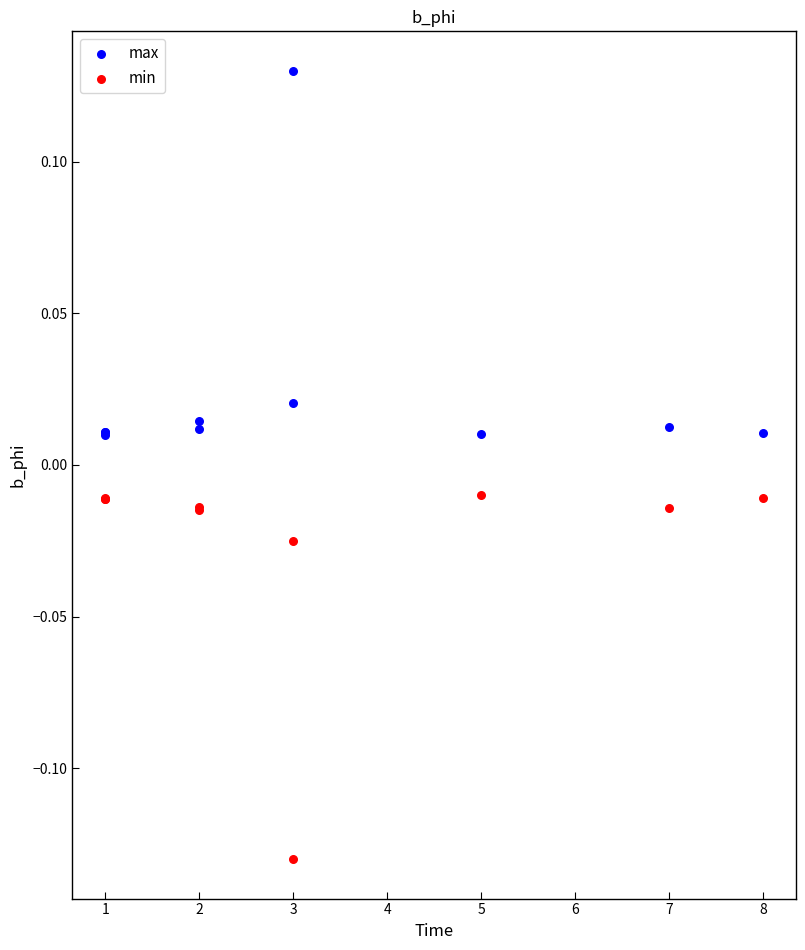

Which series reaches the maximum Y coordinate?

max